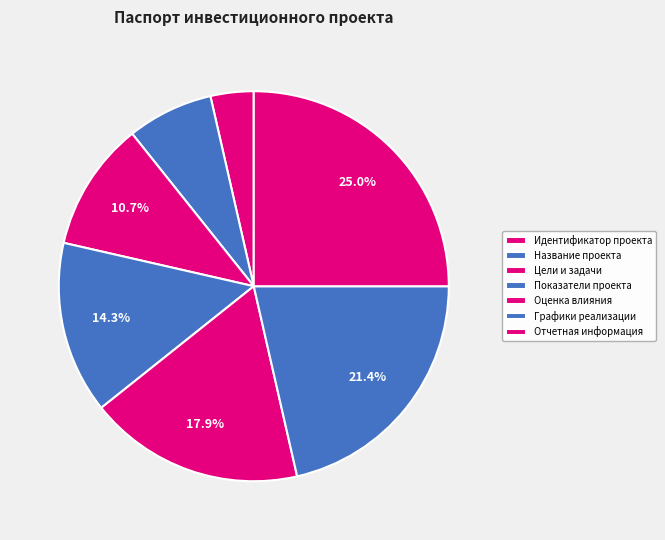

To the nearest percent, what is the combined percentage of Идентификатор проекта and Цели и задачи?

14%